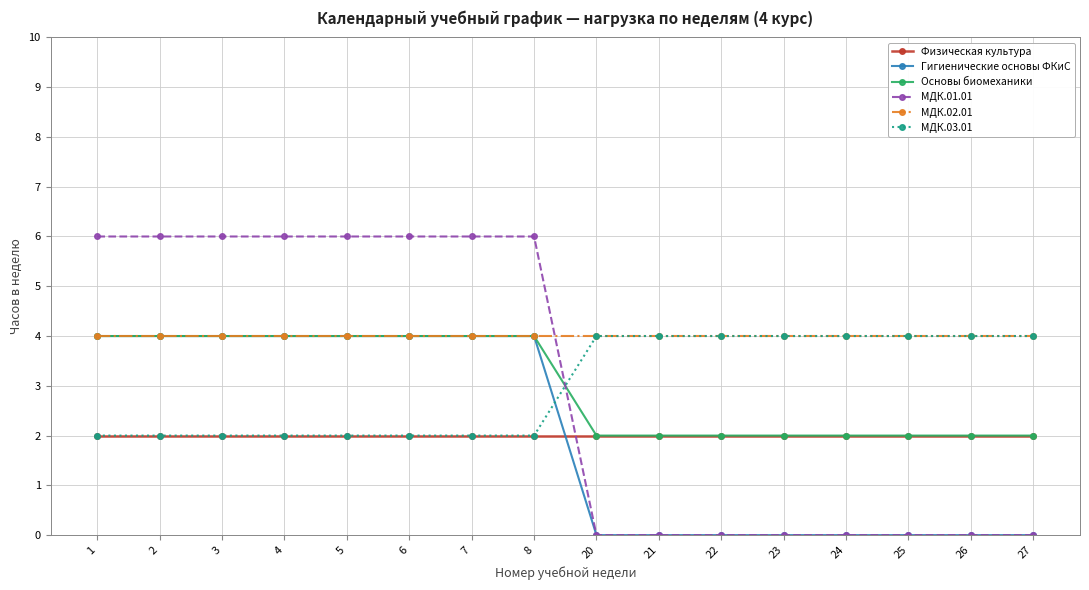

Read the МДК.02.01 value at 8.

4